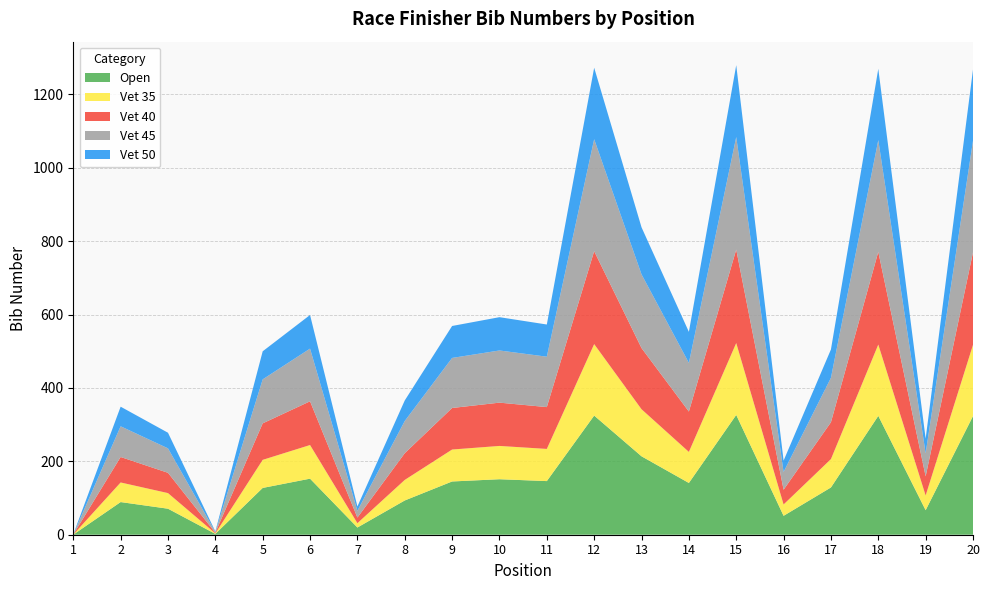

Does the chart have visible grid lines?

Yes